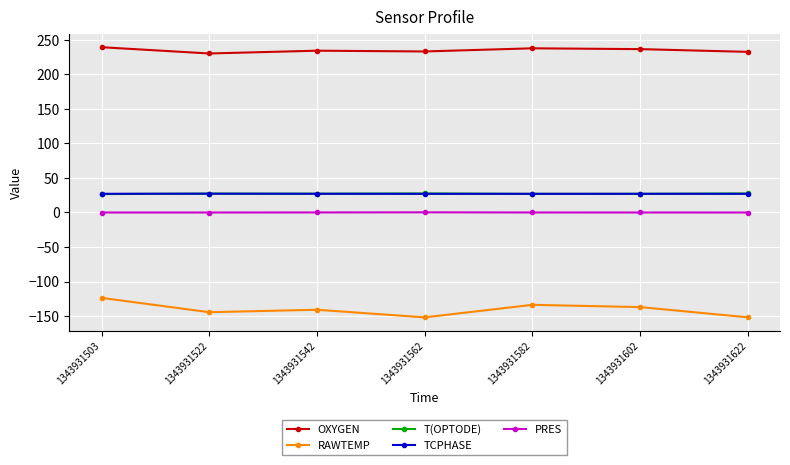

What is the value of the TCPHASE point at the 6th from the left?

27.0